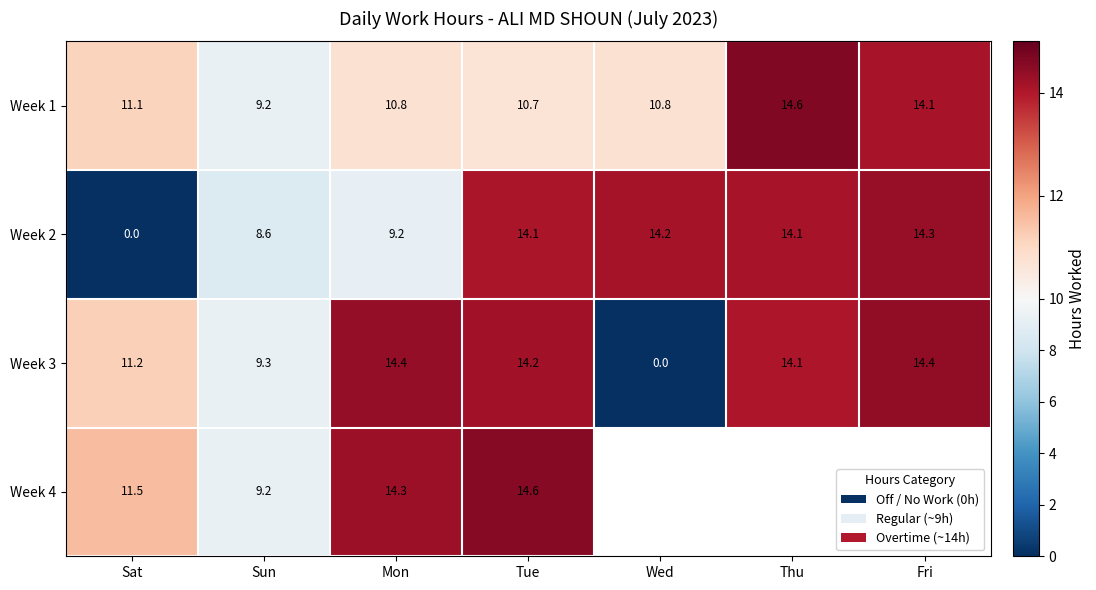

At how many categories does at least one series exceed 12?

5